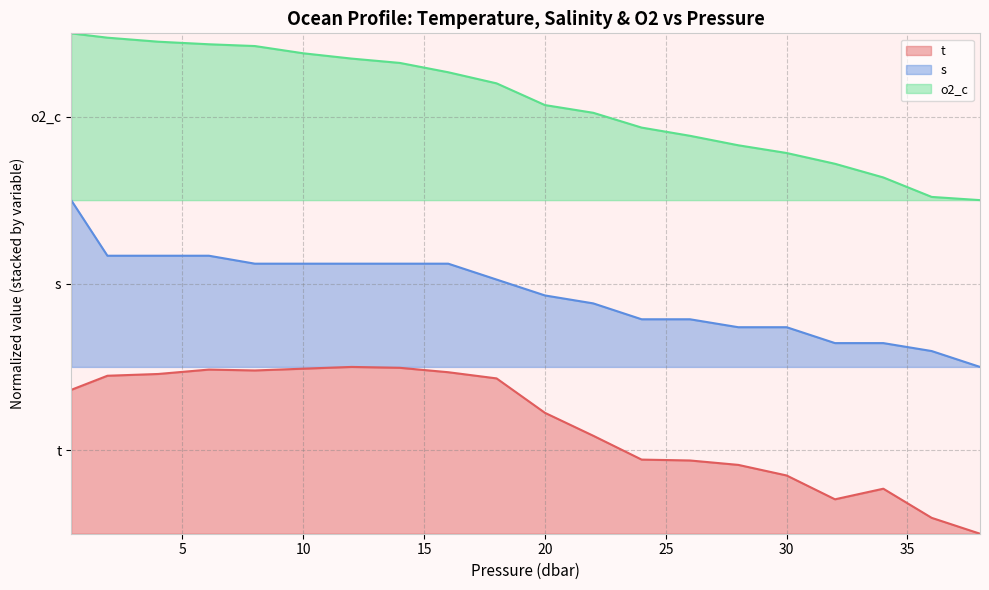

The t series shows 1.5 at 8.0. True or false?

False